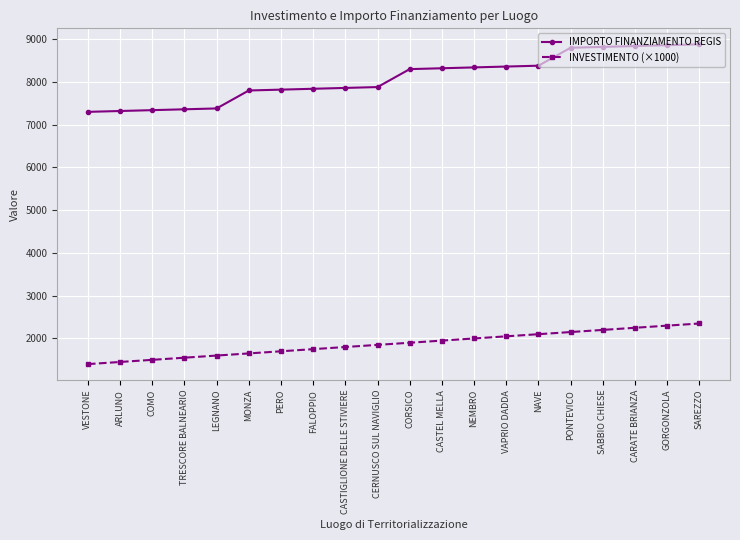

Read the INVESTIMENTO (×1000) value at COMO, to the nearest 10.

1500